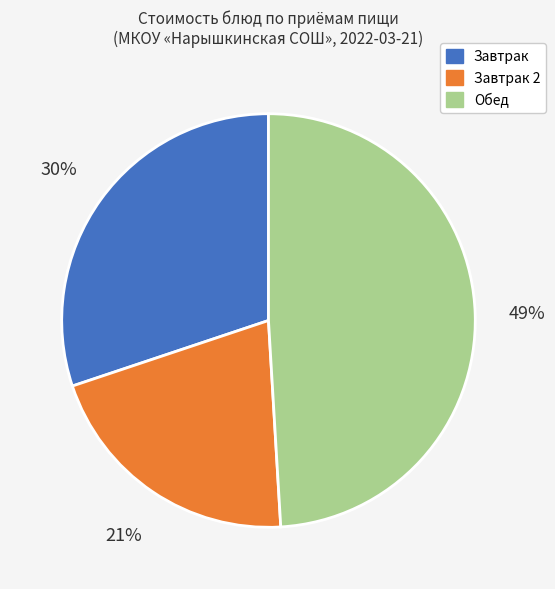

Is there a majority slice in this chart?

No